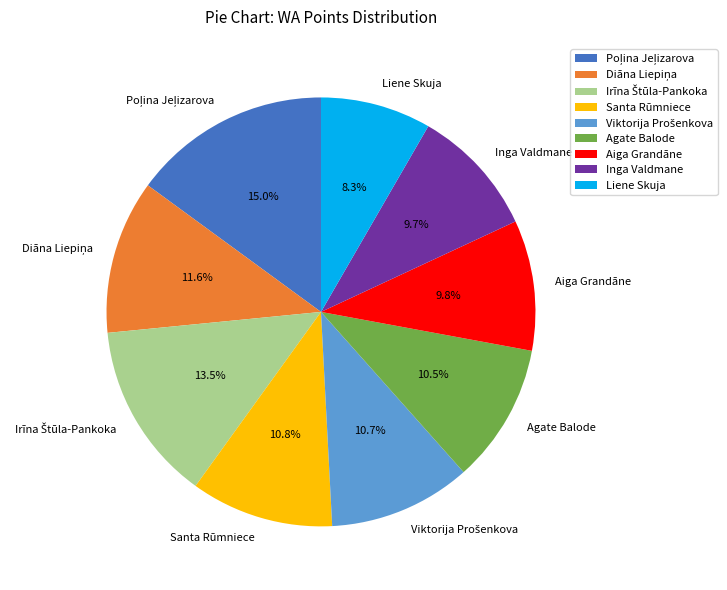

Is there any slice that represents more than half of the pie?

No